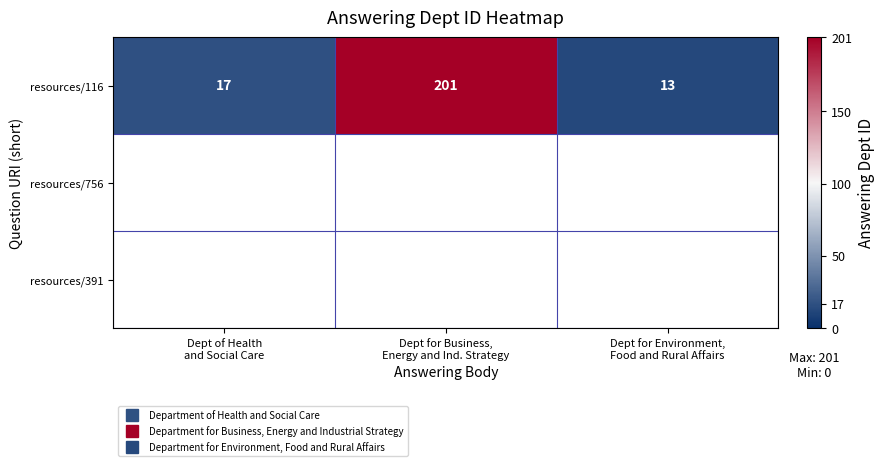

At how many categories does at least one series exceed 96?

1